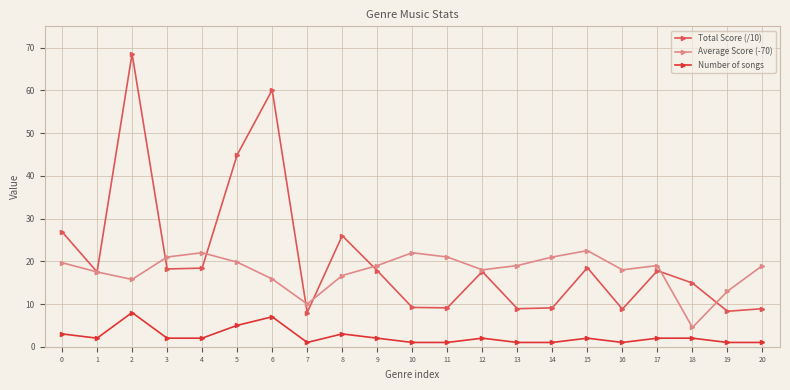

List the series in order of their peak value, highest first.

Total Score (/10), Average Score (-70), Number of songs